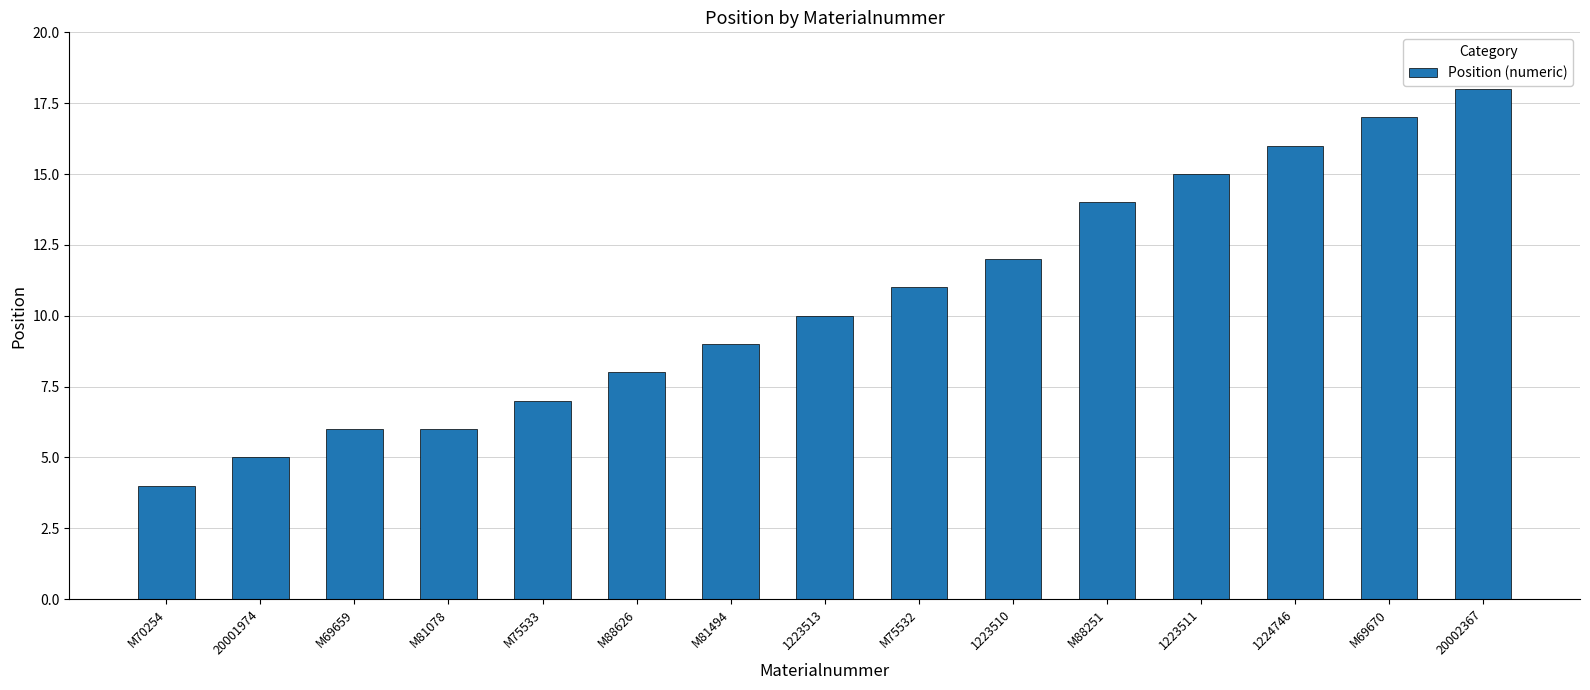

What is the value of the 9th bar from the left?

11